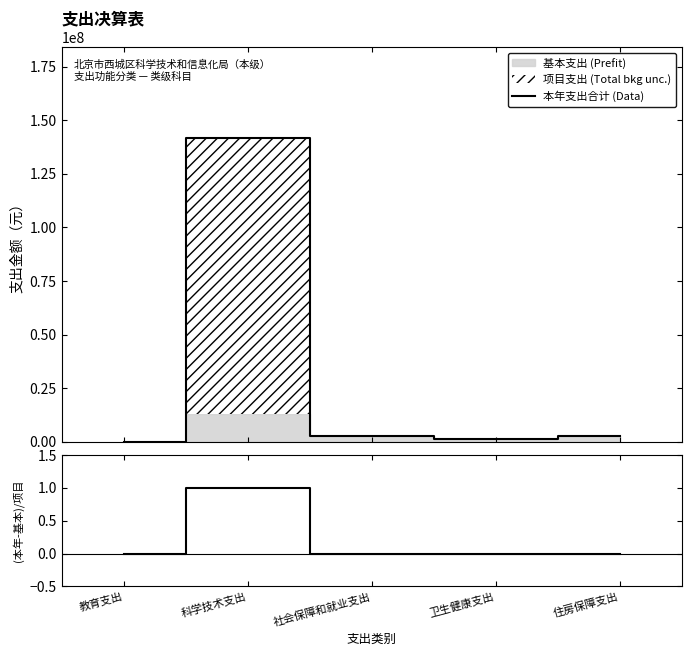

How many categories are shown in the chart?

5